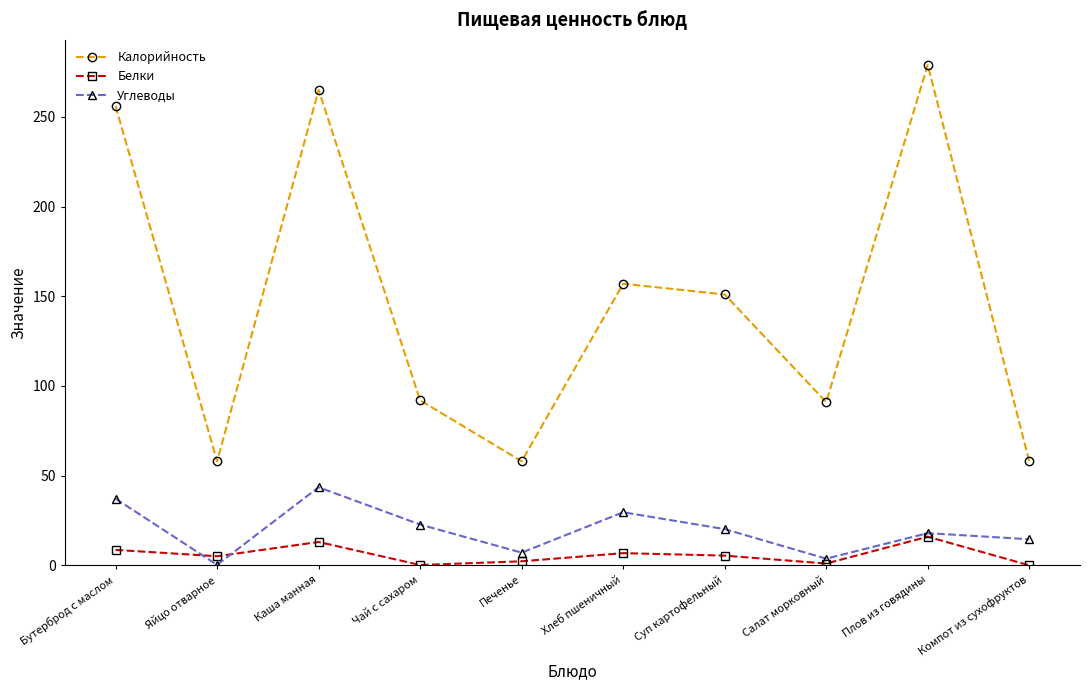

True or false: Калорийность and Белки intersect in this chart.

False